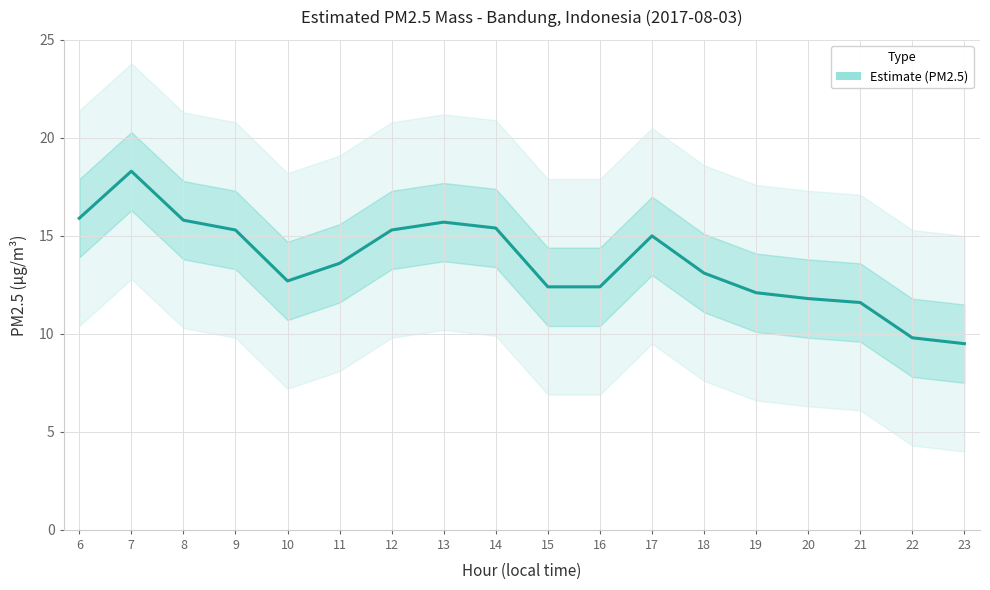

Which category has the highest value across all series?

7